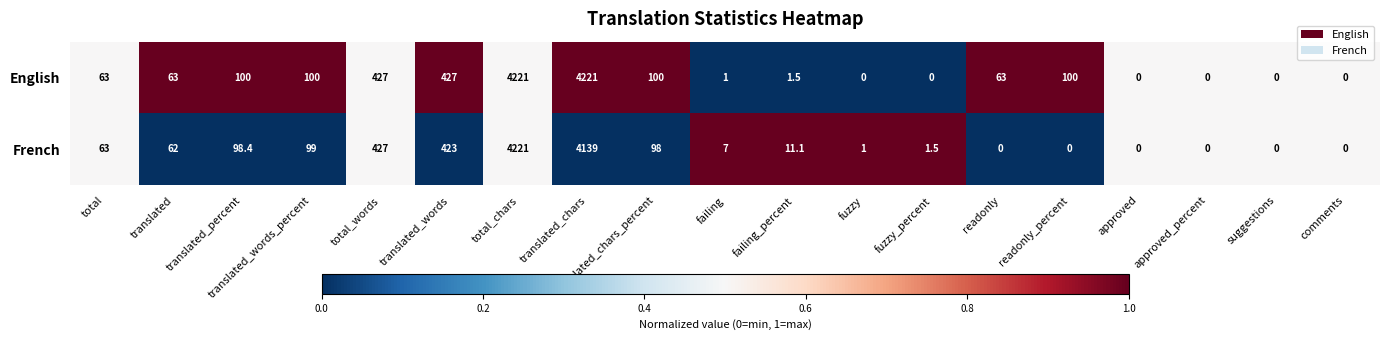

What is the maximum value shown in the chart?

4221.0